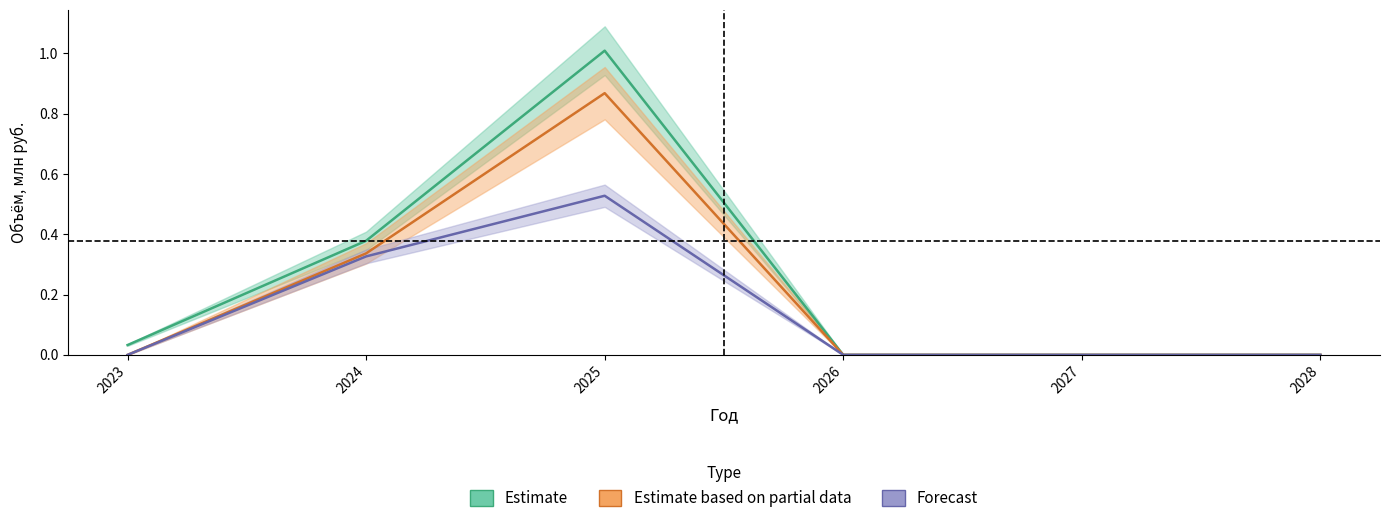

Between 2024 and 2025, which series saw the biggest shift?

Финансирование_план